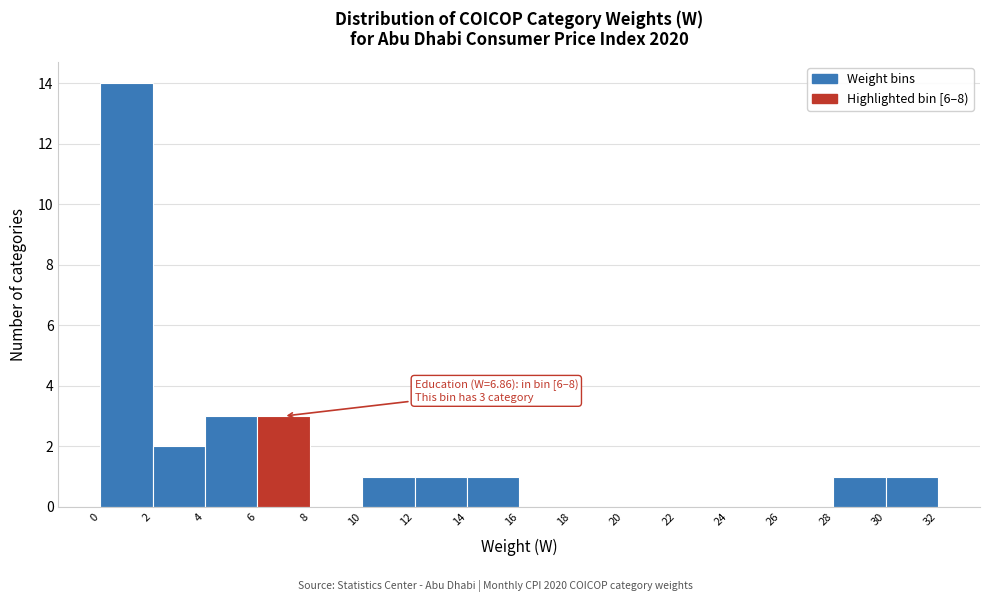

Over which range of the x-axis is the bar tallest?

0 to 2